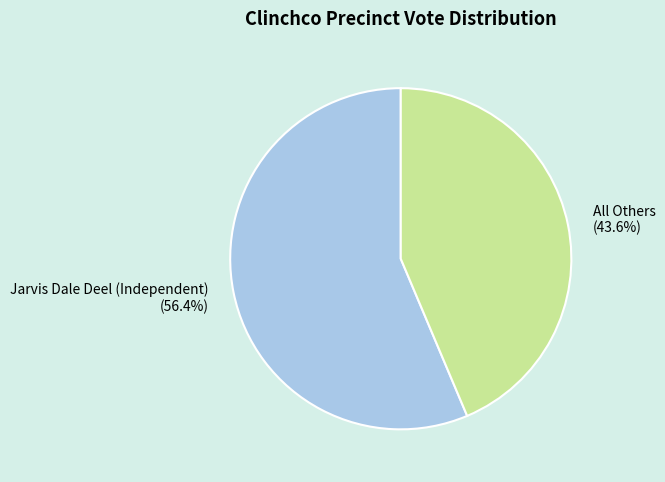

Approximately how many times larger is the value at All Others compared to Jarvis Dale Deel (Independent)?

0.8